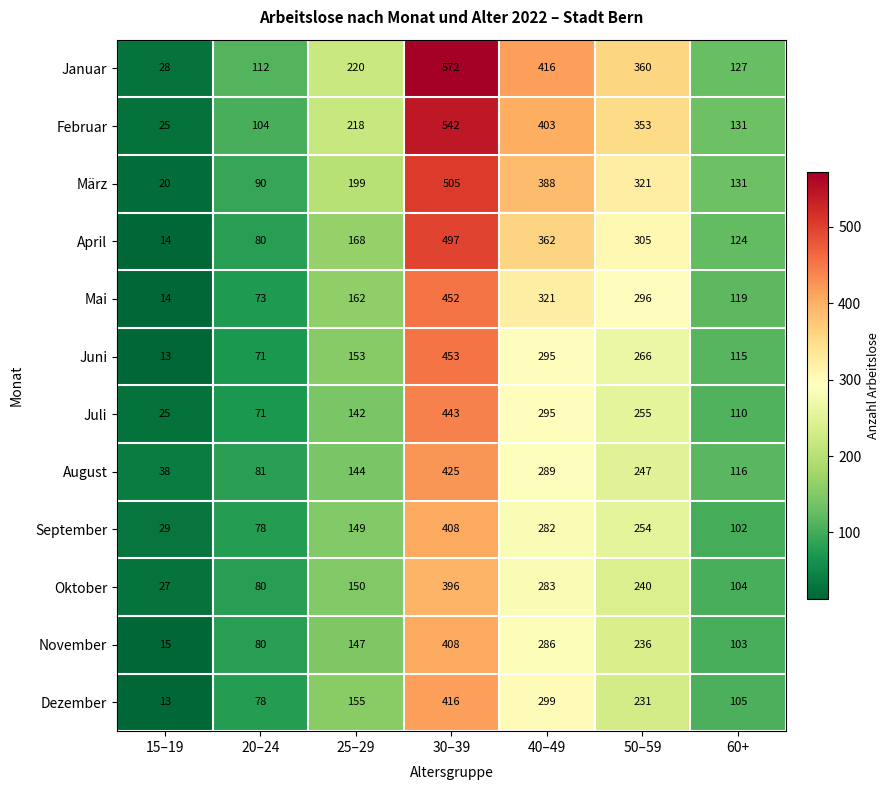

True or false: Dezember has a value of 116 at 20–24.

False